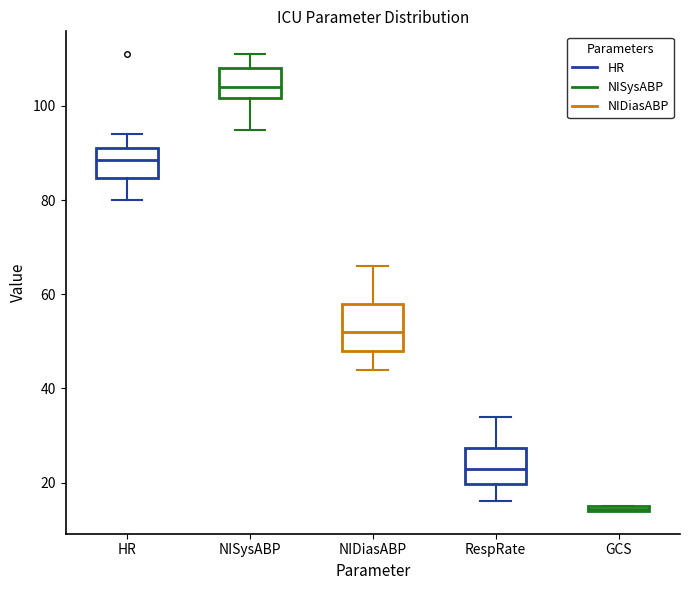

Where does the median line of the box for NIDiasABP sit on the y-axis? The values are not printed on the chart, so give them approximately, as read against the axis.

52